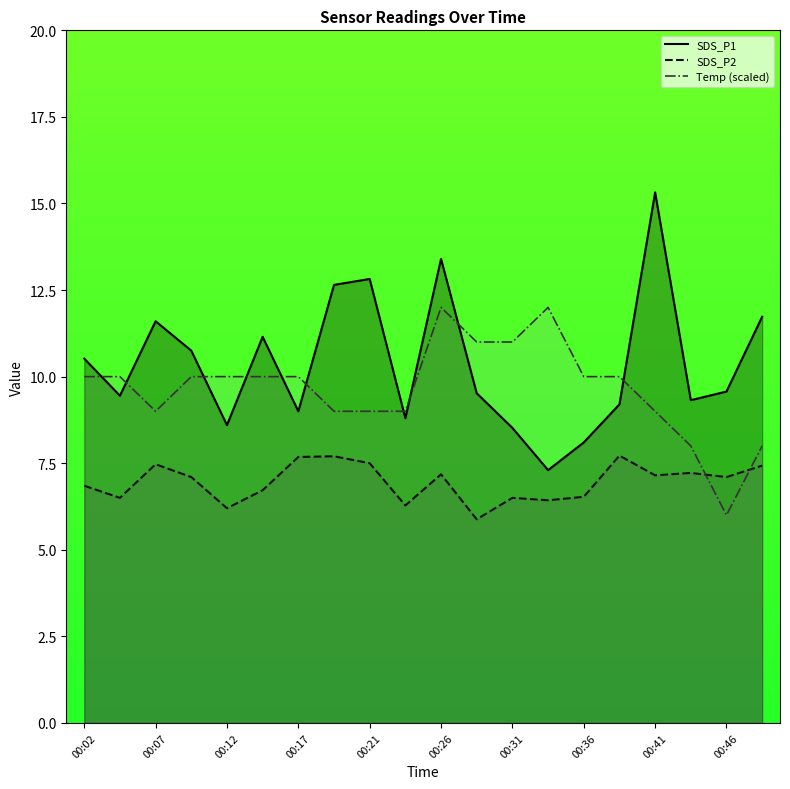

True or false: Temp (scaled) and SDS_P1 intersect in this chart.

True